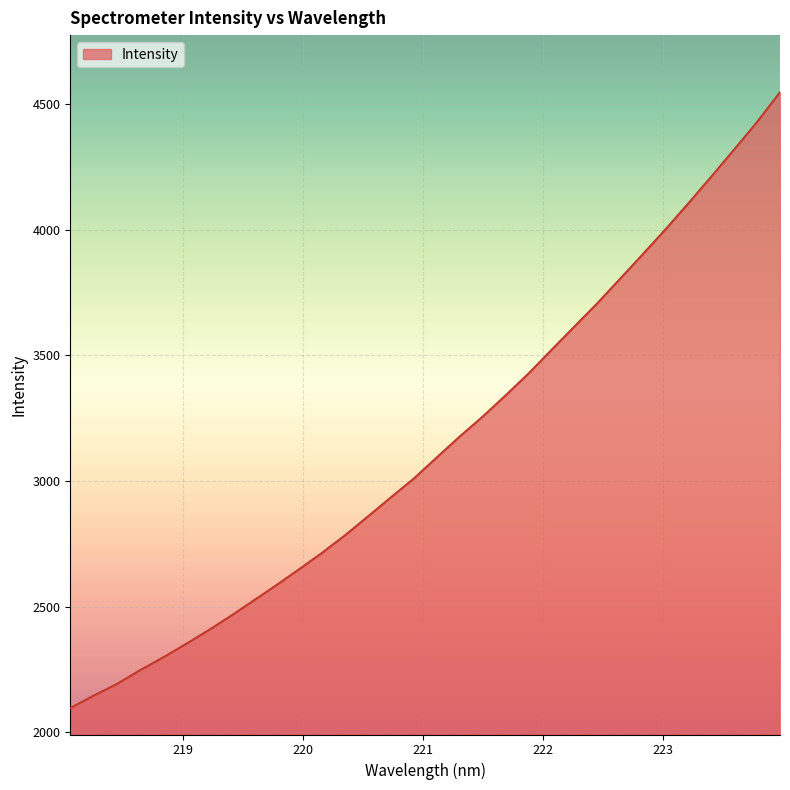

What is the difference between the maximum and minimum values?

2452.2